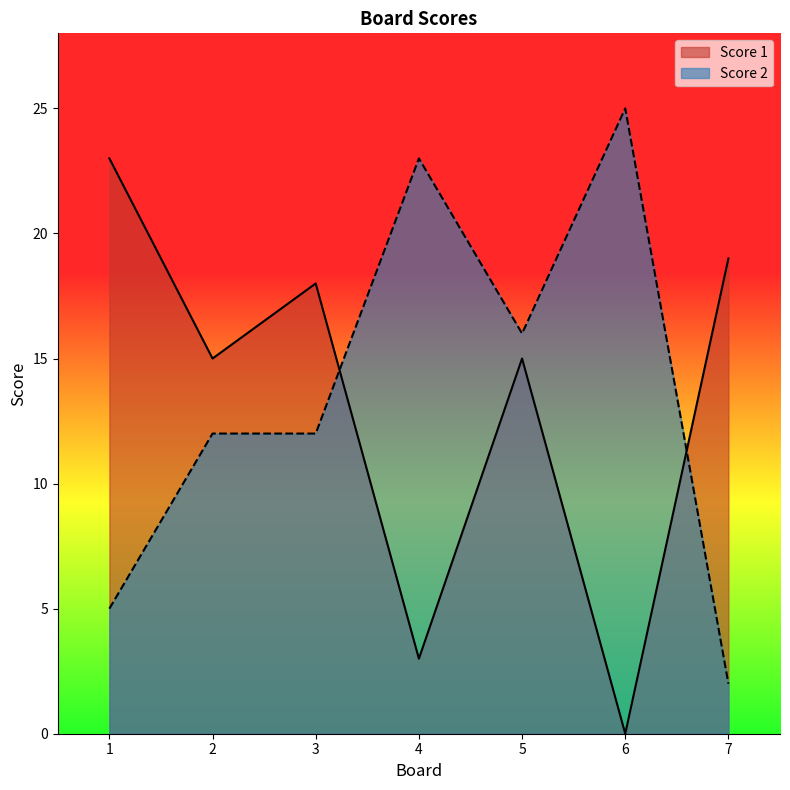

How many intersections are there between Score 1 and Score 2?

2